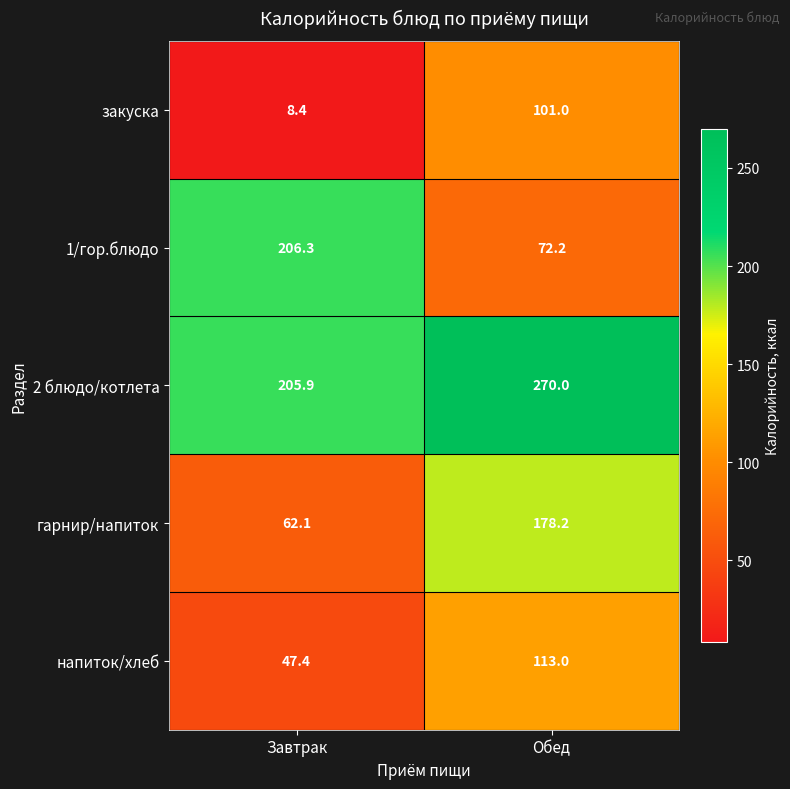

Reading right to left, what are all the values shown in this chart?

закуска: 101.0	8.4
1/гор.блюдо: 72.2	206.3
2 блюдо/котлета: 270.0	205.9
гарнир/напиток: 178.2	62.1
напиток/хлеб: 113.0	47.4